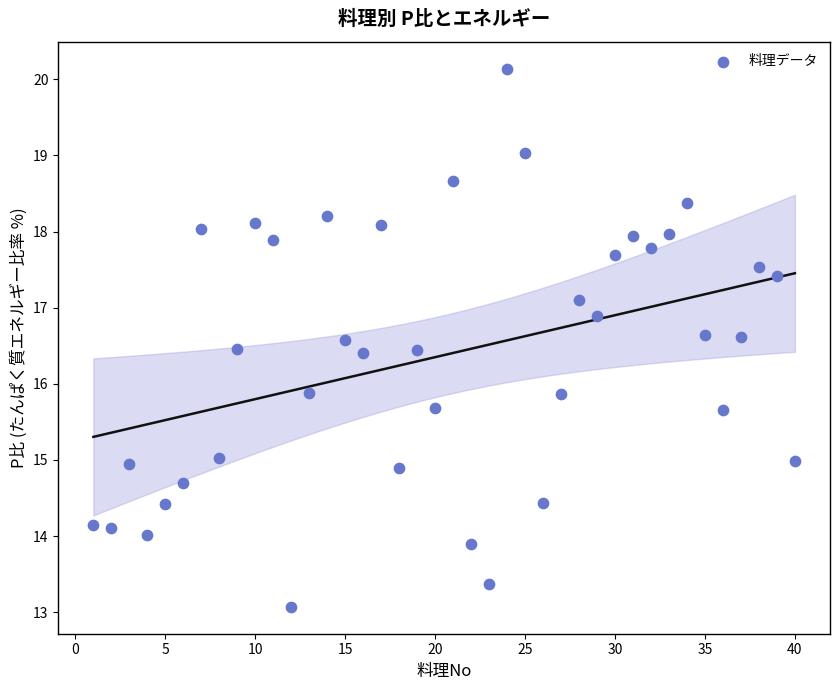

What is the range of Y values (max minus min)?

7.1